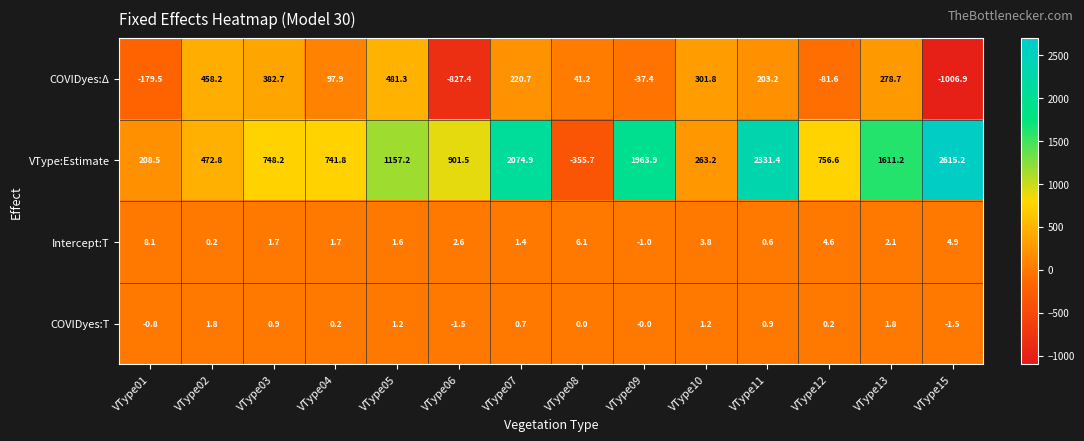

Which series has the largest total across all categories?

VType:Estimate